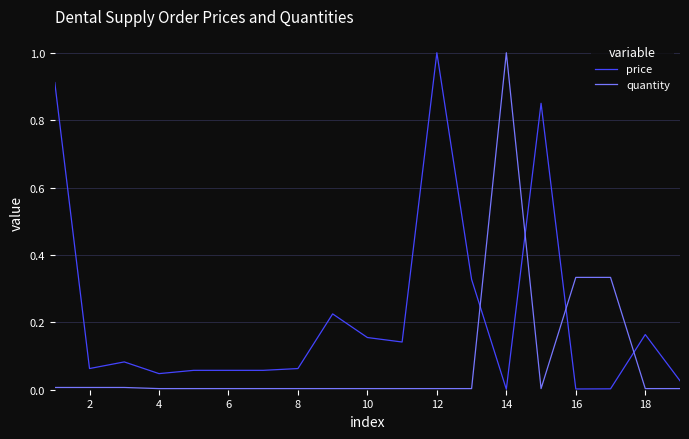

Is this an area chart (filled region under the line)?

No